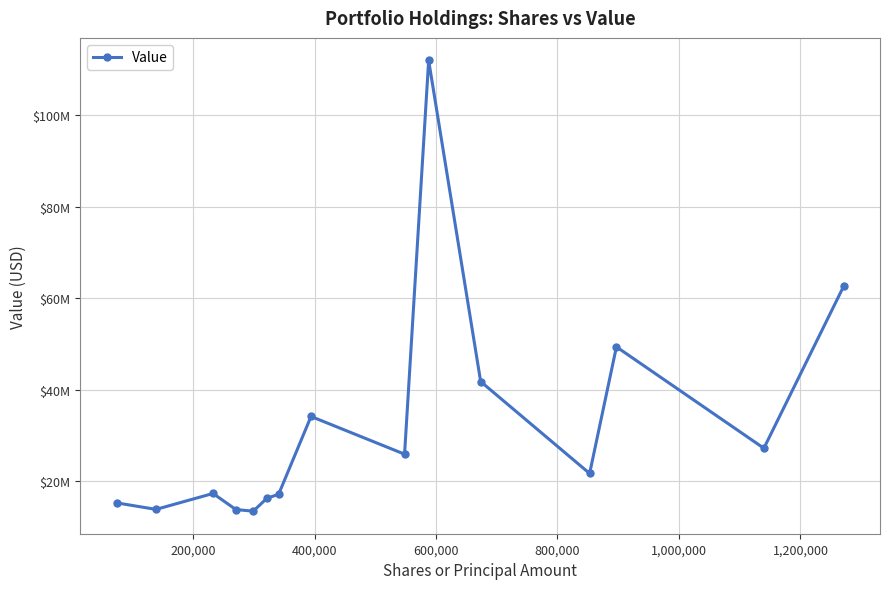

How many interior local valleys (lower than both neighbors) does the data have?

5